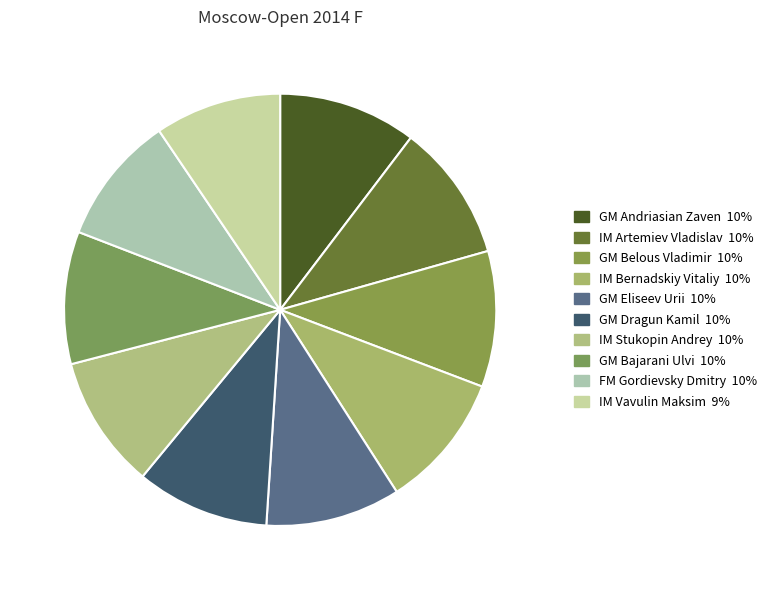

Count the number of slices in the pie.

10